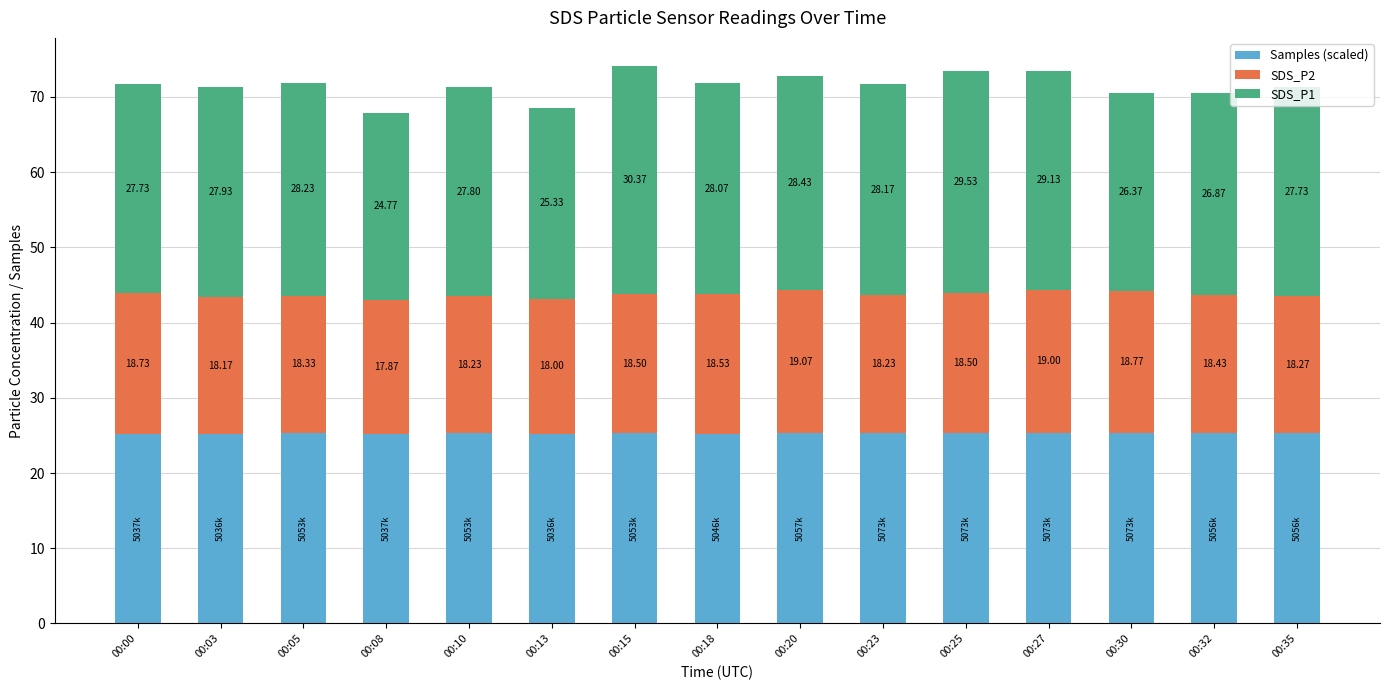

Are the bars horizontal?

No